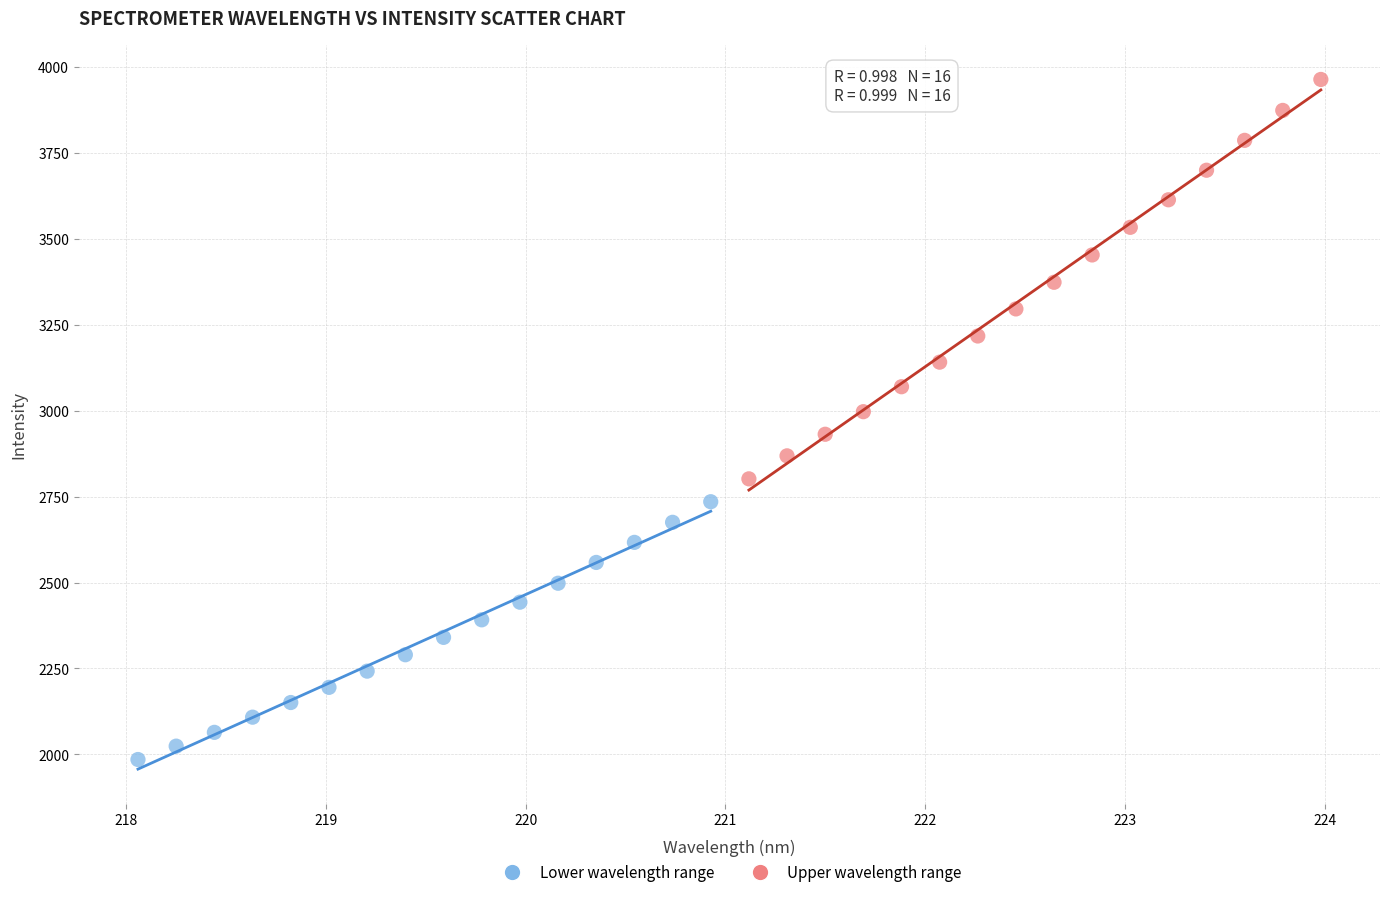

Which series contains the highest Y value?

Upper wavelength range